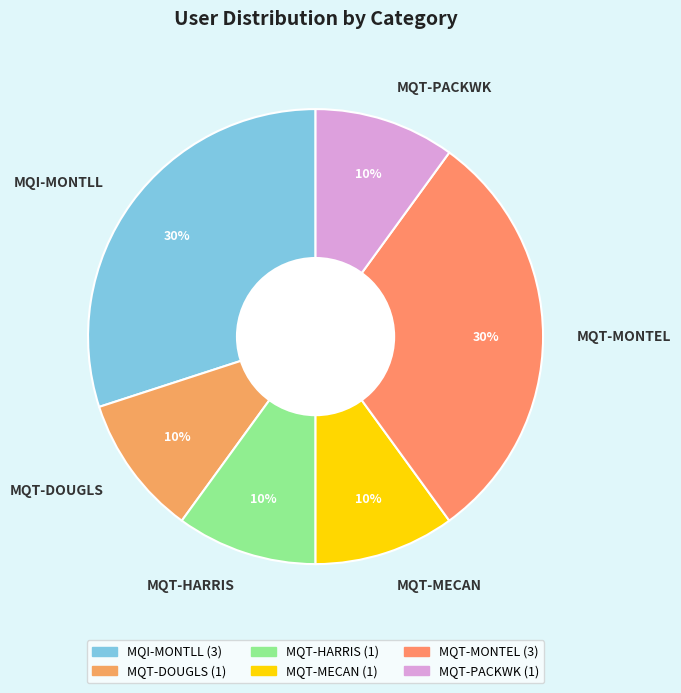

Is the sum of MQT-MECAN and MQI-MONTLL greater than half?

No